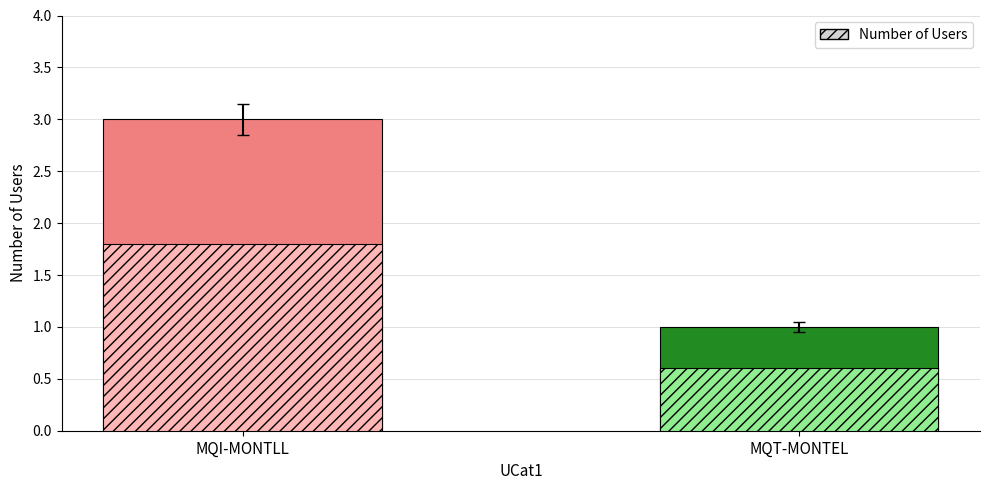

How many distinct data groups are displayed?

1